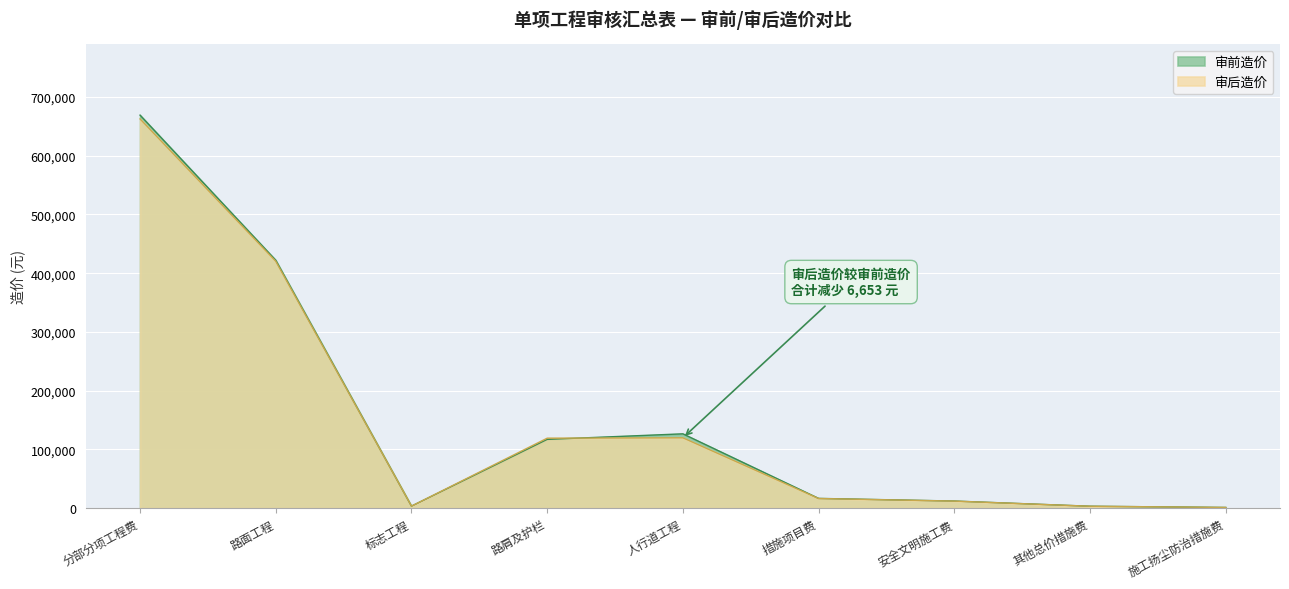

What is the sum of all 审后造价 values?

1357966